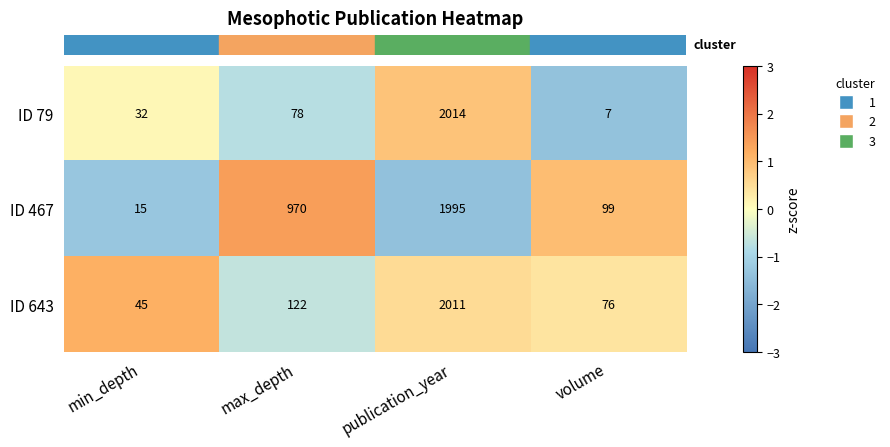

Which series has the largest total across all categories?

ID 467